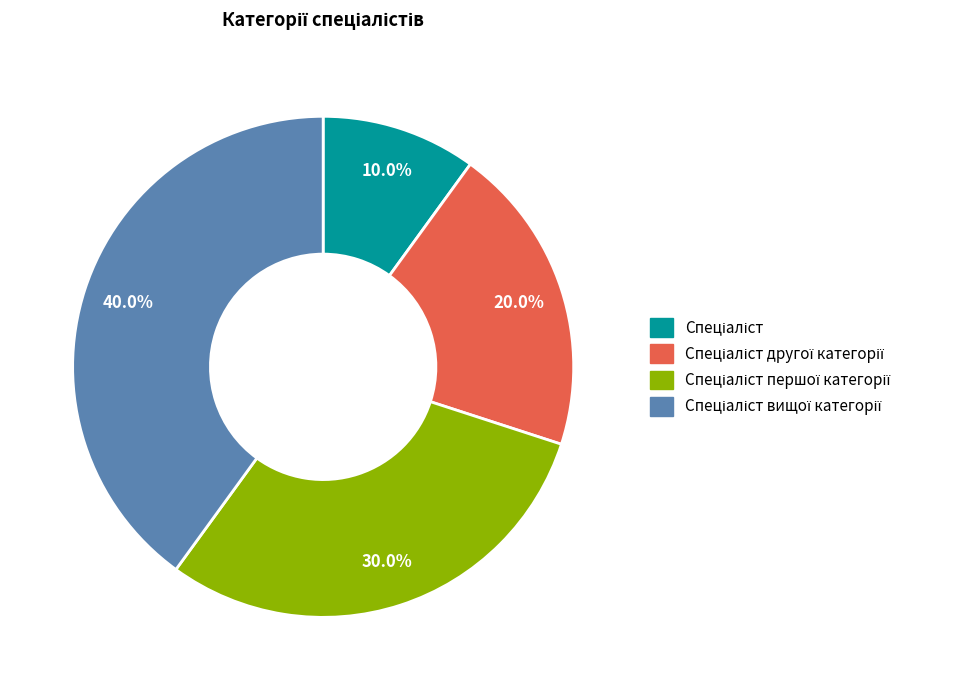

Is there a majority slice in this chart?

No